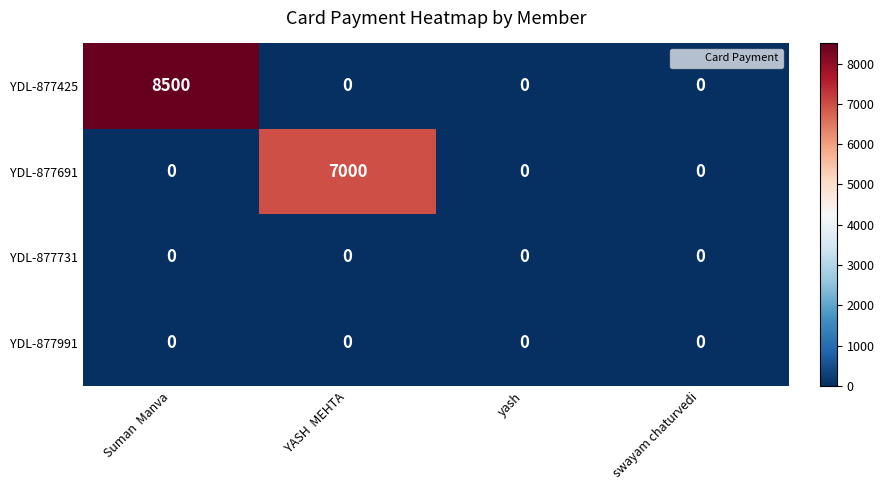

The YDL-877425 series shows 8500 at Suman  Manva. True or false?

True